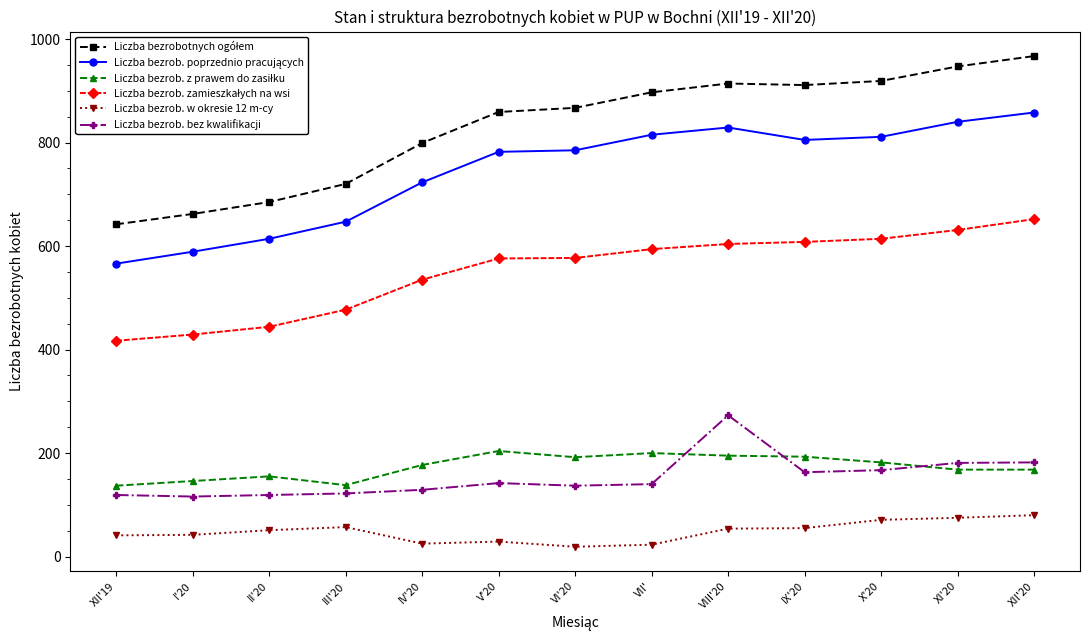

The Liczba bezrob. bez kwalifikacji series shows 140 at VII'. True or false?

True